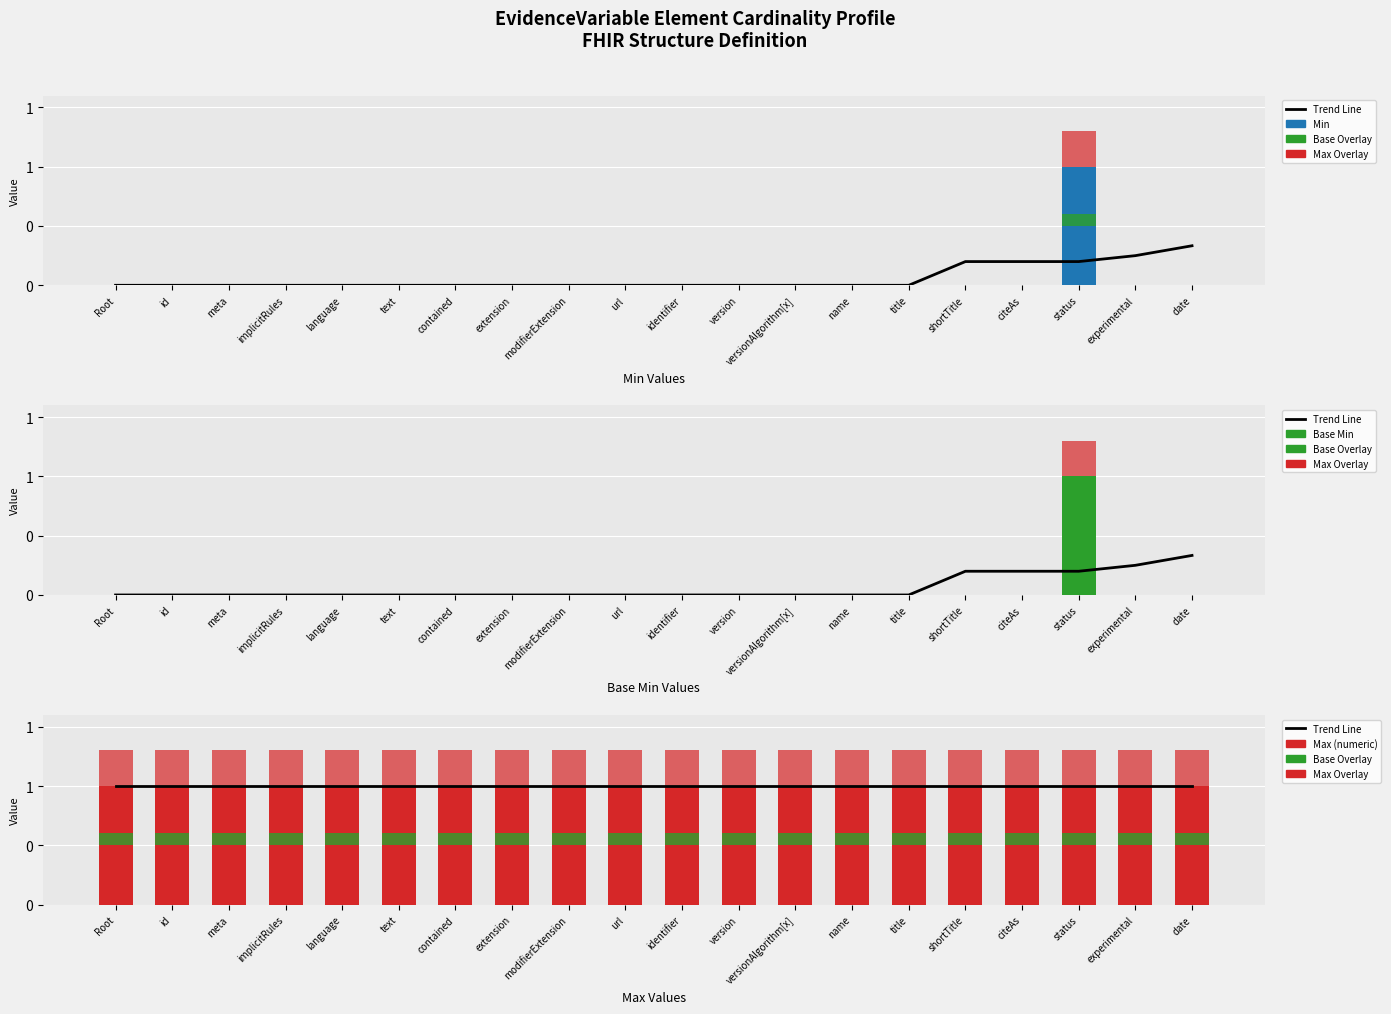

Count the number of data series in this chart.

6